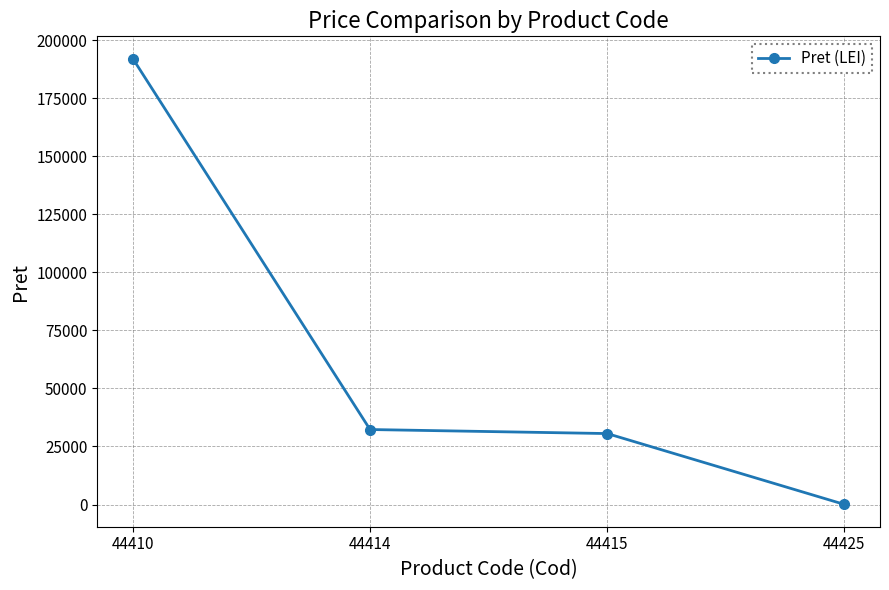

Is it true that the value at 44410 is 56379.0?

False